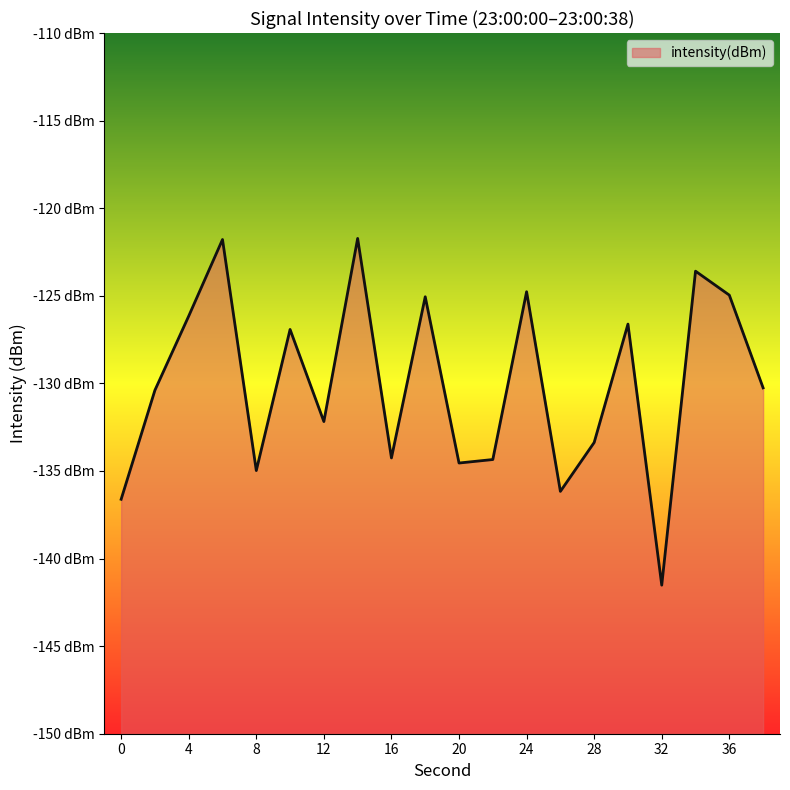

At which category does the data reach its first local peak?

6